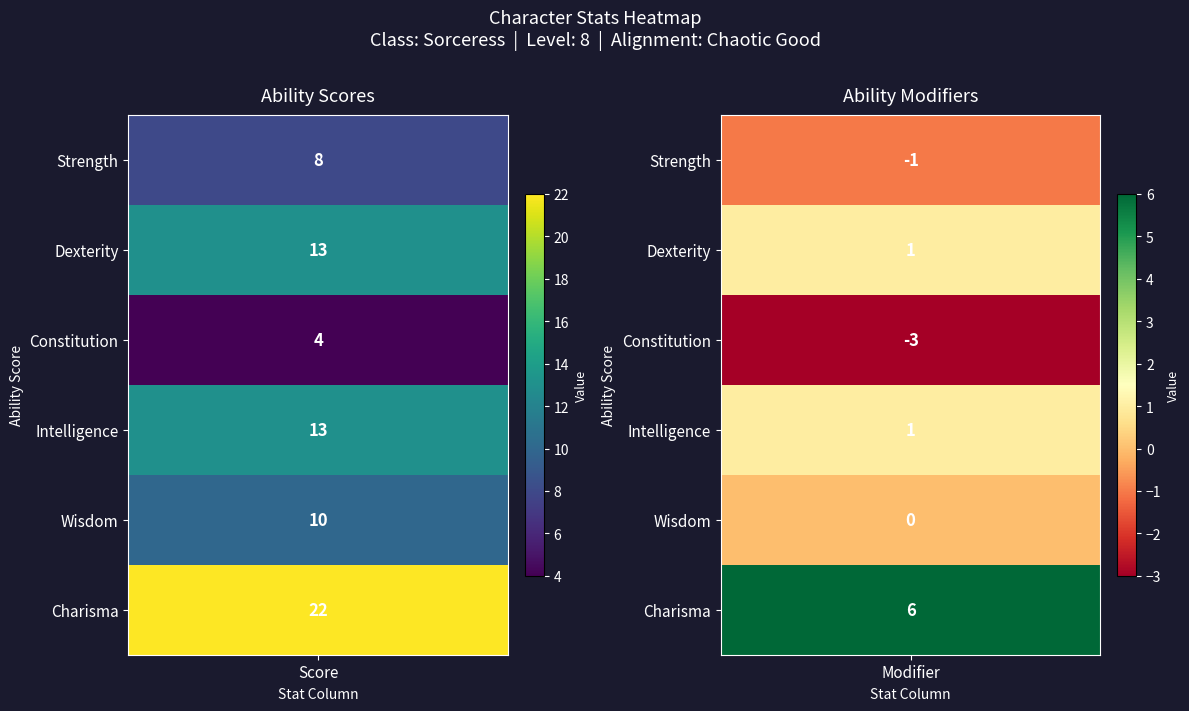

How many series are shown in this chart?

6